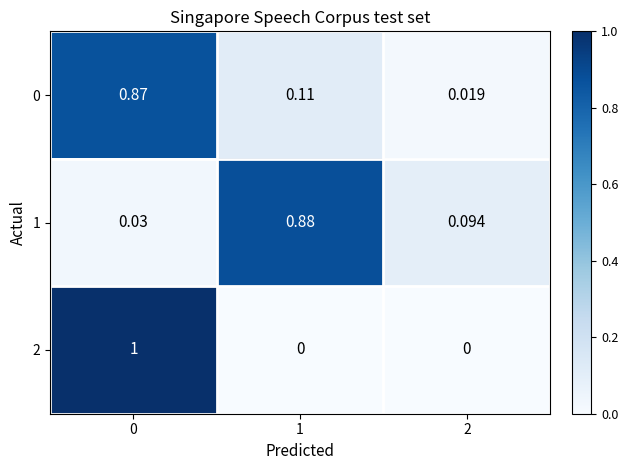

At which category does the chart reach its minimum across all series?

1